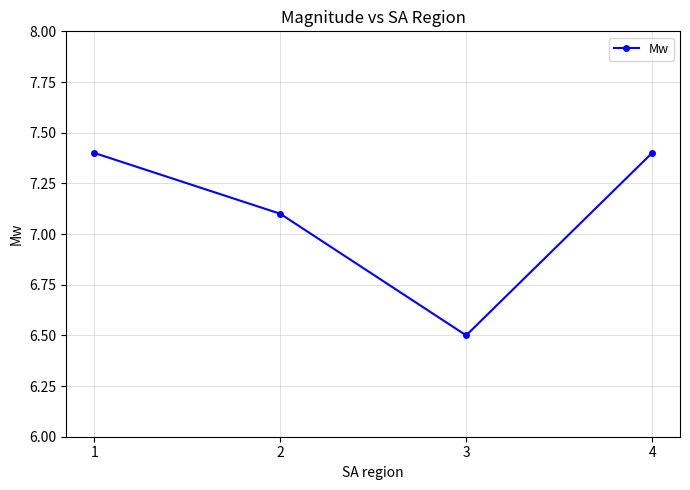

How many data points are less than 7?

1